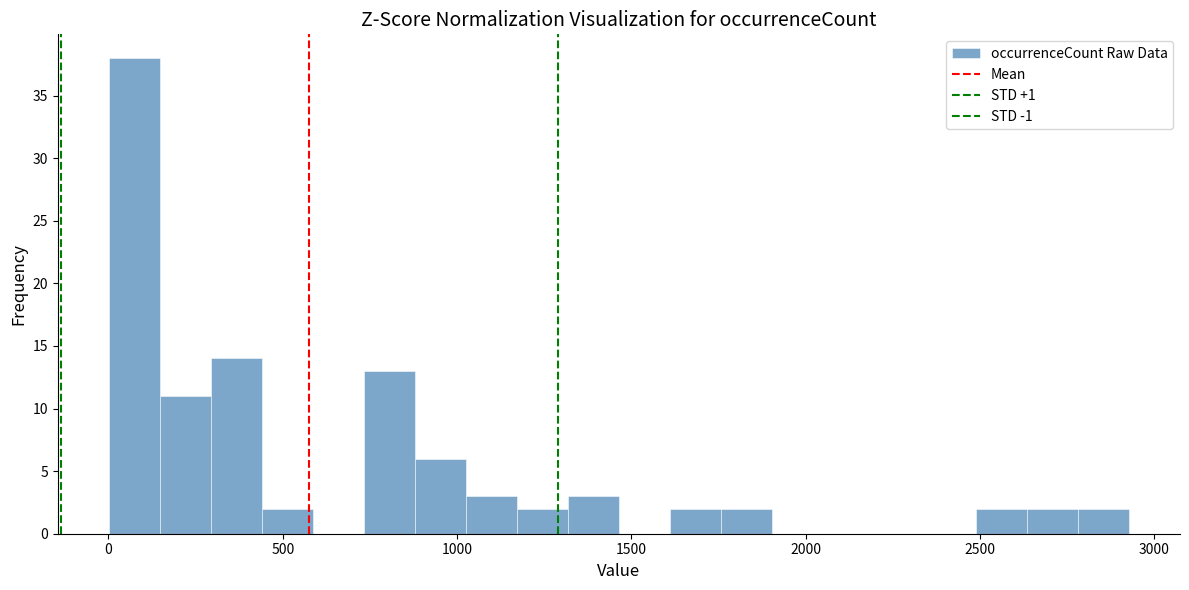

Around what value on the x-axis is the tallest bar? Give the approximate position of its centre, as read against the axis.

50